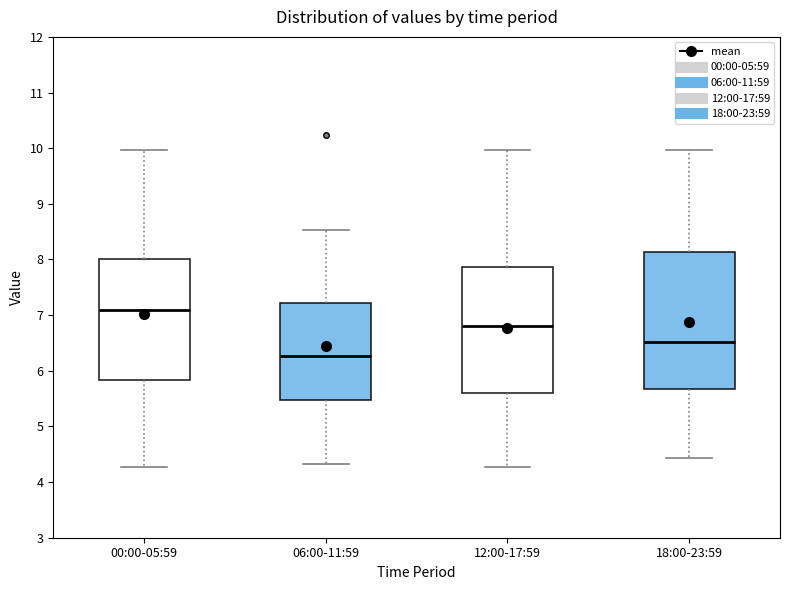

Reading left to right, read every box against the y-axis: the position of its median line, the range the box covers, and the ends of its whiskers. The values are not printed on the chart, so give them approximately, as read against the axis.

00:00-05:59: median 7.1, box 5.8 to 8.0, whiskers 4.3 to 10.0
06:00-11:59: median 6.3, box 5.5 to 7.2, whiskers 4.3 to 8.5
12:00-17:59: median 6.8, box 5.6 to 7.9, whiskers 4.3 to 10.0
18:00-23:59: median 6.5, box 5.7 to 8.1, whiskers 4.4 to 10.0